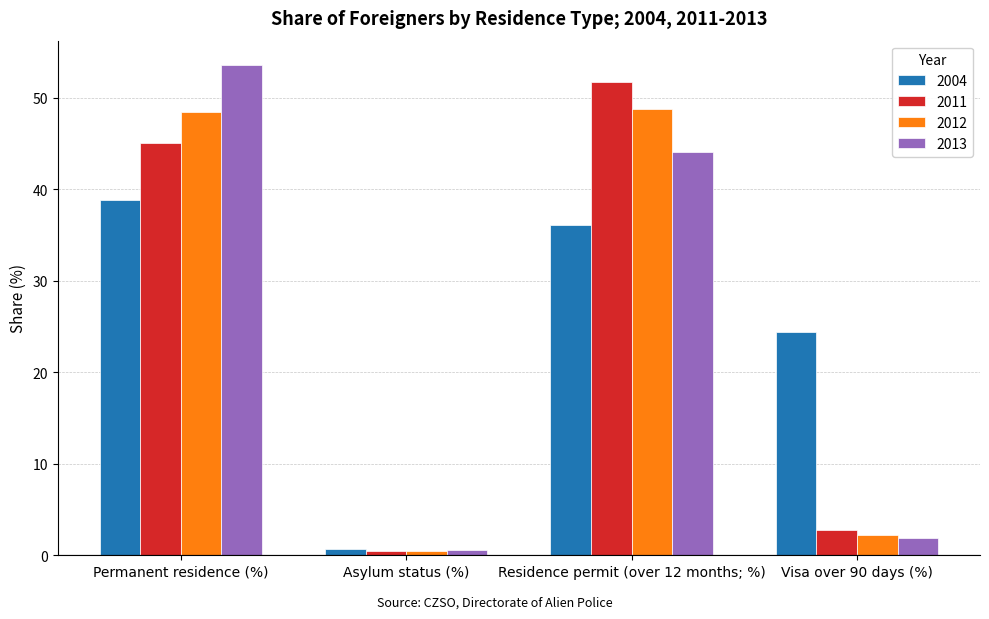

What is the label of the 2nd bar from the left?

Asylum status (%)